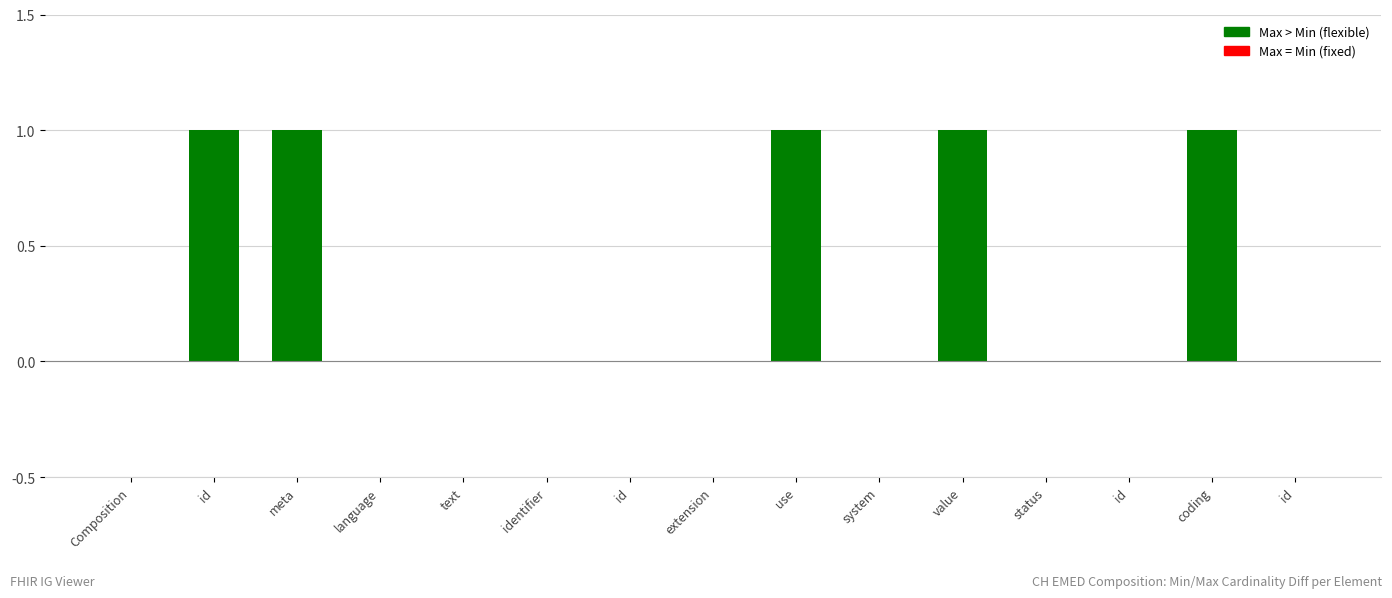

Reading left to right, list all the values displayed in this chart.

Composition=0	id=1	meta=1	language=0	text=0	identifier=0	id=0	extension=0	use=1	system=0	value=1	status=0	id=0	coding=1	id=0